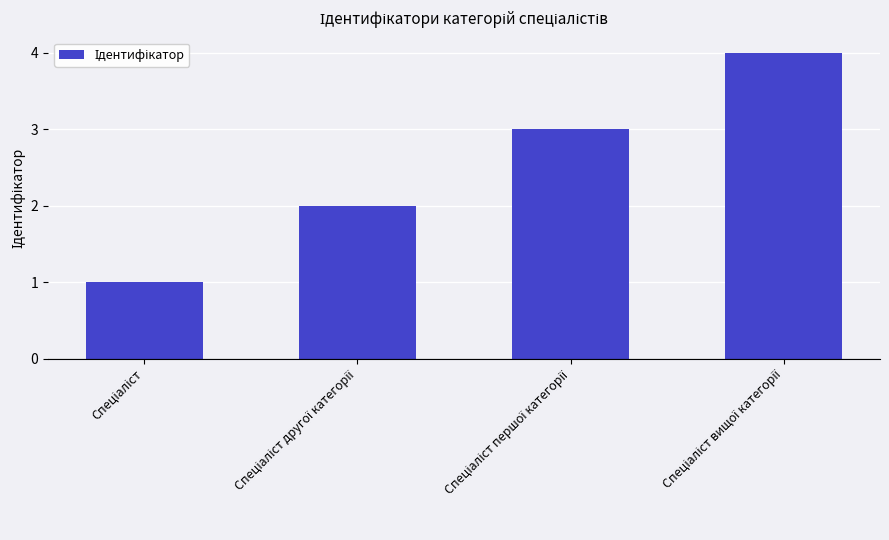

What is the difference between the maximum and minimum values?

3